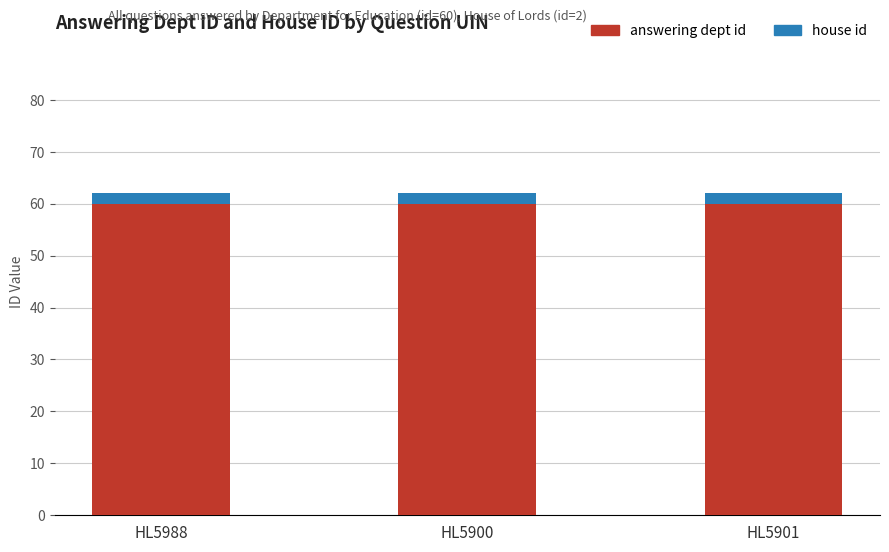

How many series are shown in this chart?

2